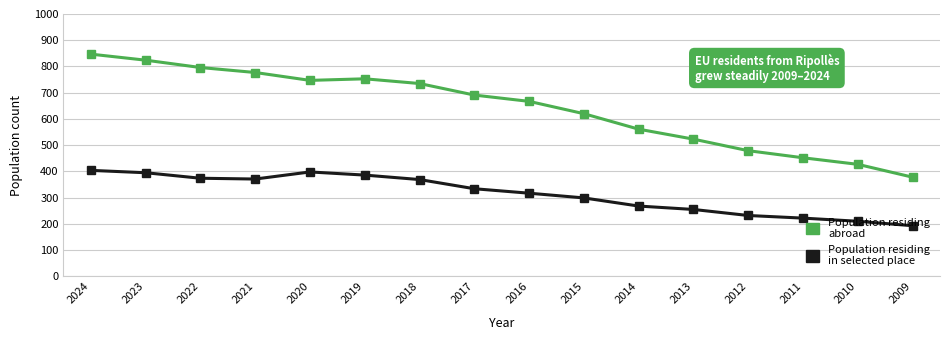

Does the chart display data point markers on the line(s)?

Yes